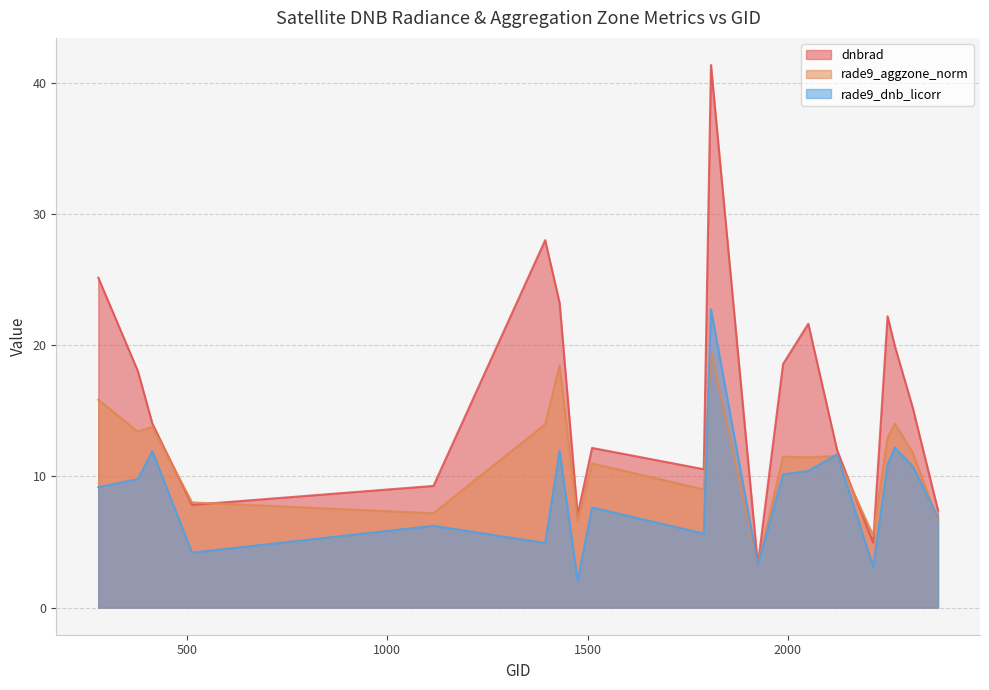

What is the value of the rade9_aggzone_norm point at the 4th from the left?

8.0